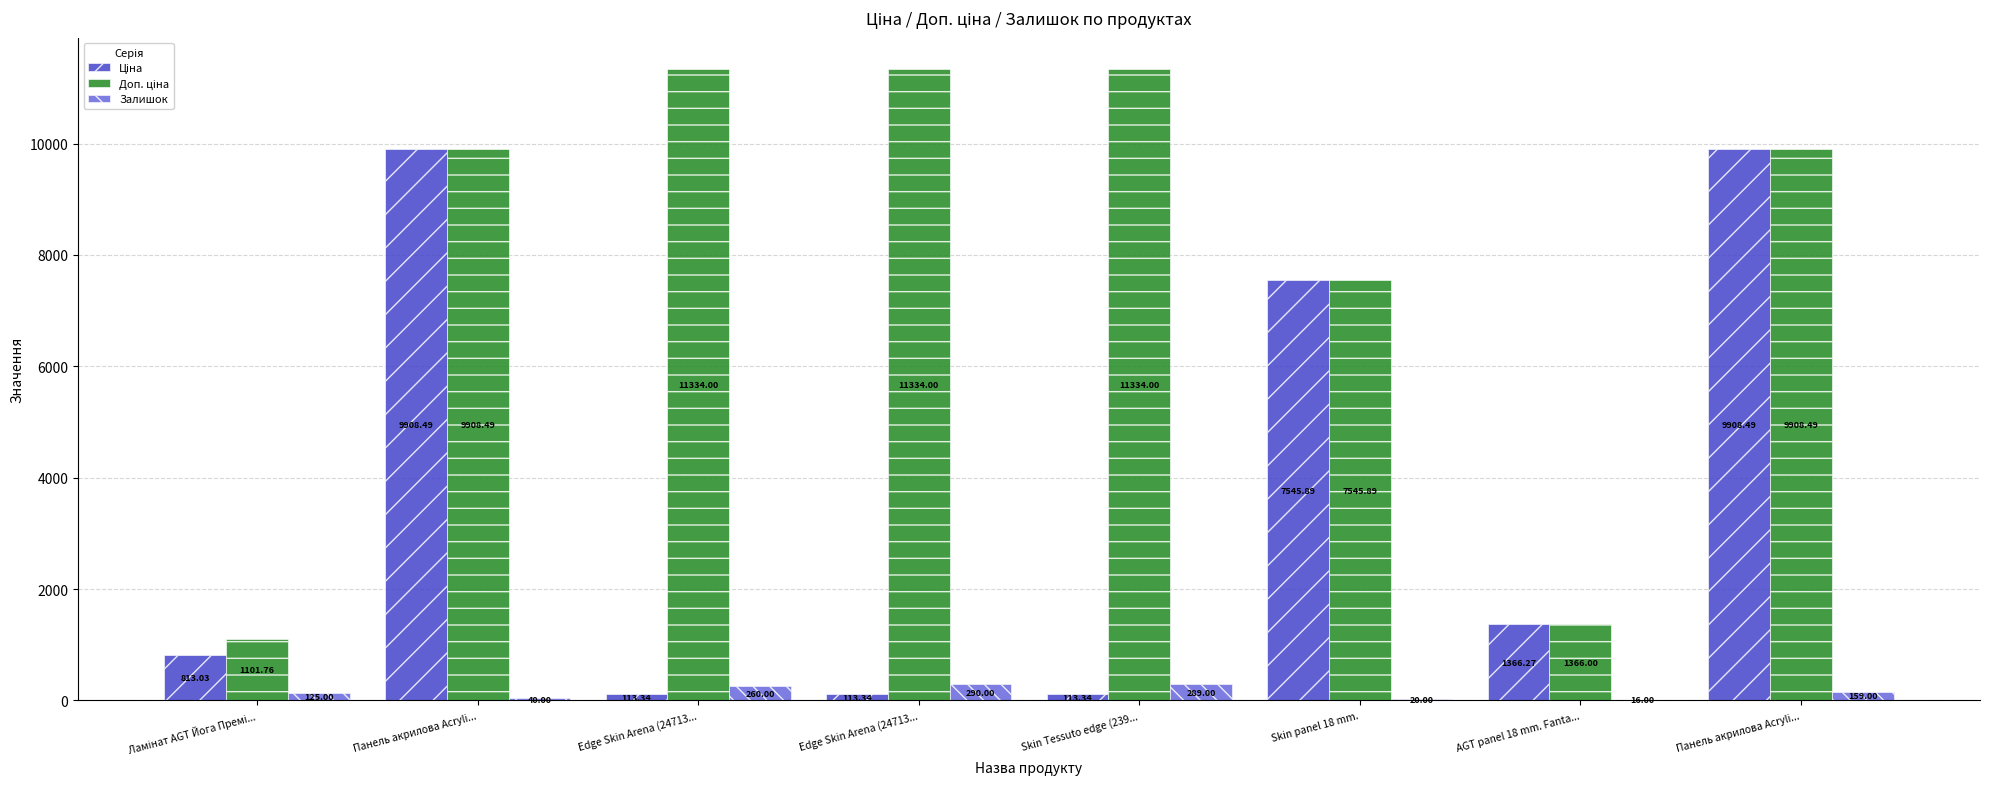

Reading left to right, list all the values displayed in this chart.

Ціна: 813.0	9908.5	113.3	113.3	113.3	7545.9	1366.3	9908.5
Доп. ціна: 1101.8	9908.5	11334.0	11334.0	11334.0	7545.9	1366.0	9908.5
Залишок: 125.0	40.0	260.0	290.0	289.0	20.0	16.0	159.0